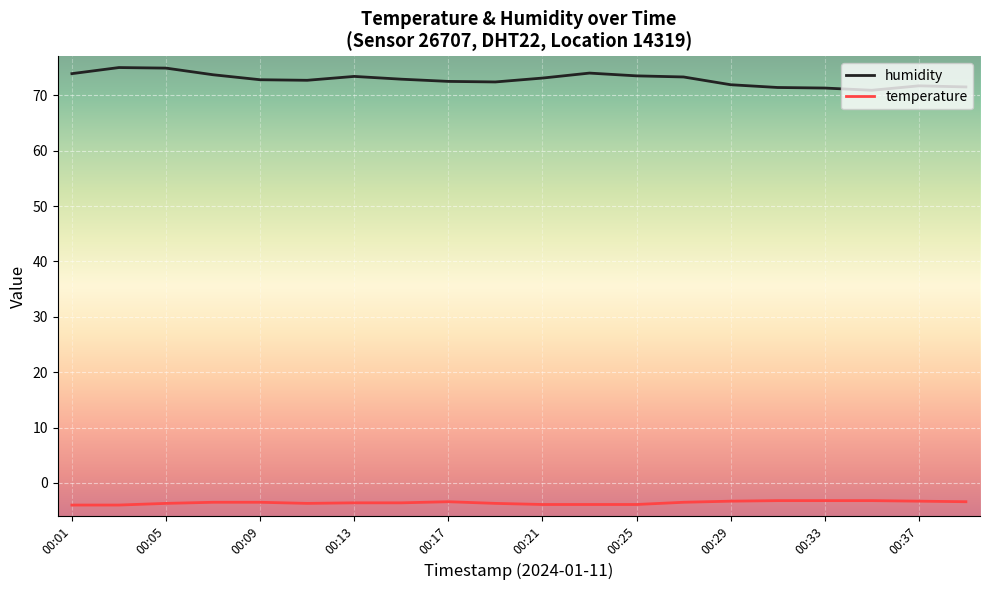

True or false: humidity and temperature cross at least once.

False